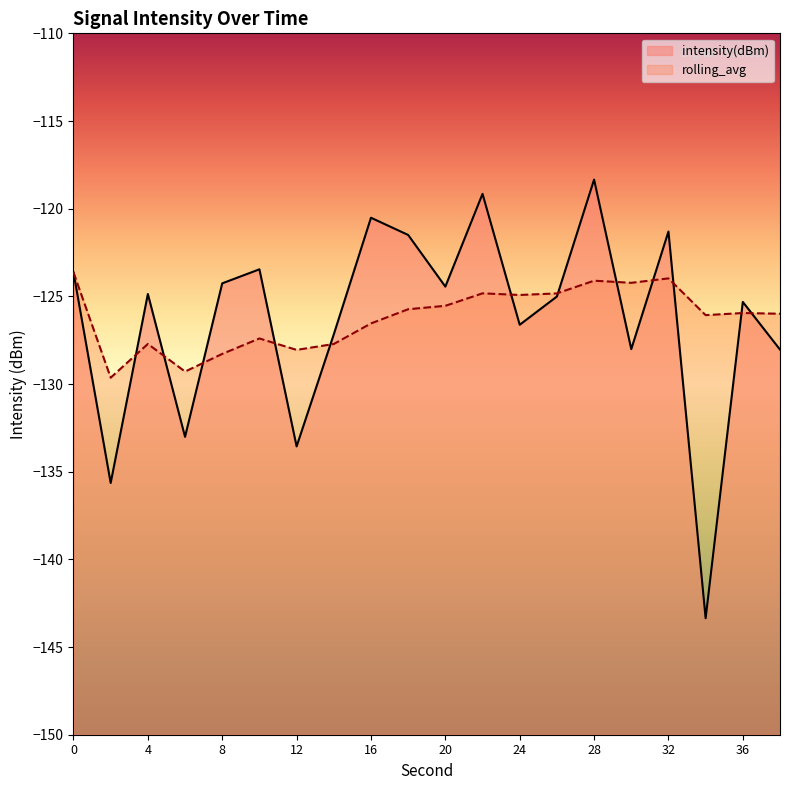

What is the value of the intensity(dBm) point at the 7th from the left?

-133.6